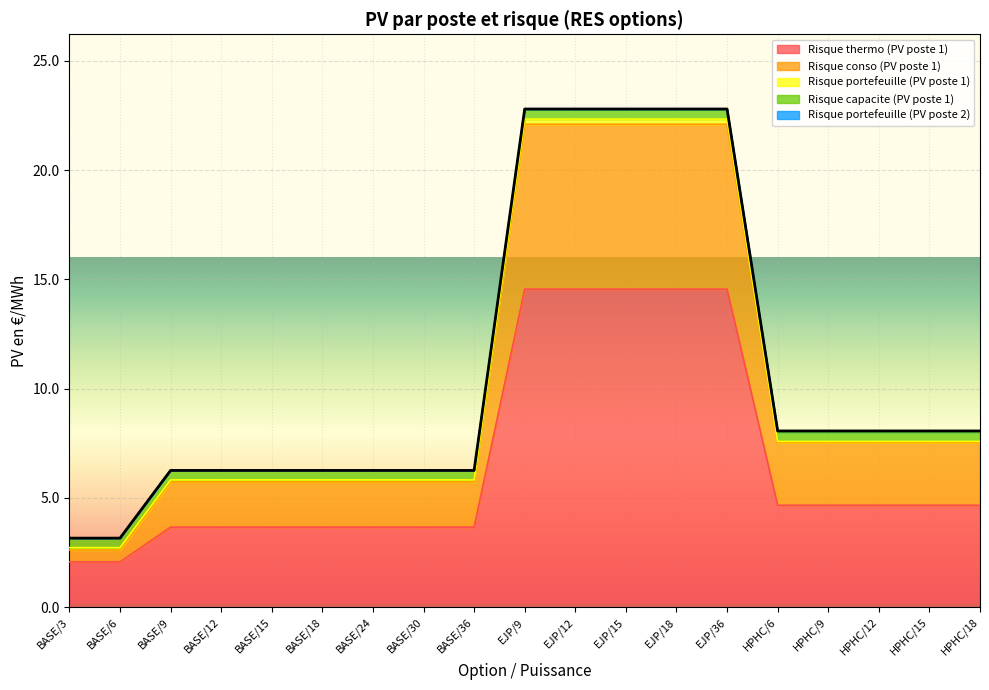

What is the difference between the second highest and minimum values in the Risque thermo (PV poste 1) series?

12.5